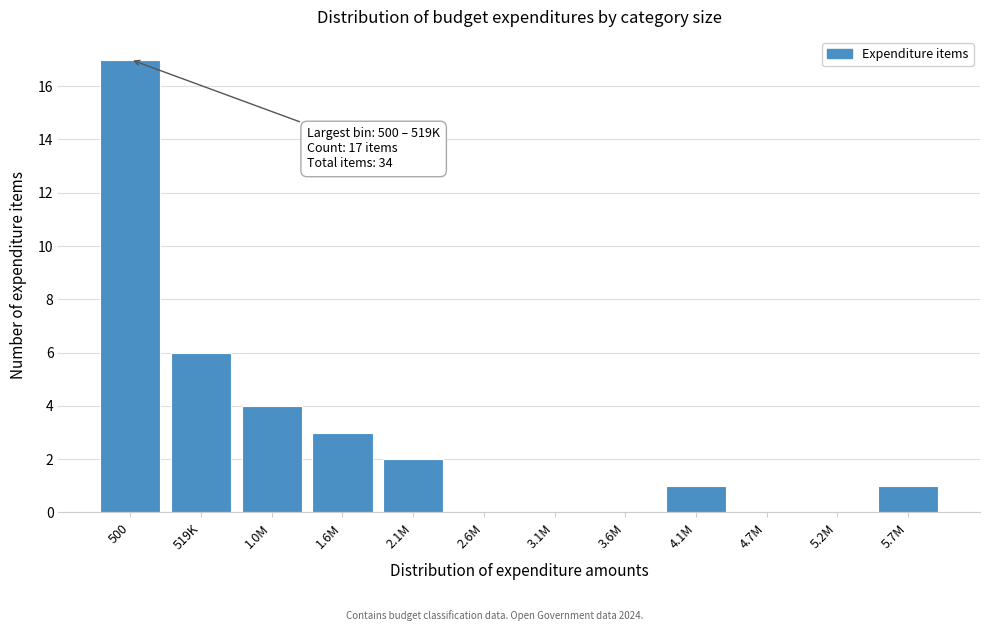

The chart shows a value of 1 at 4.1M. True or false?

True